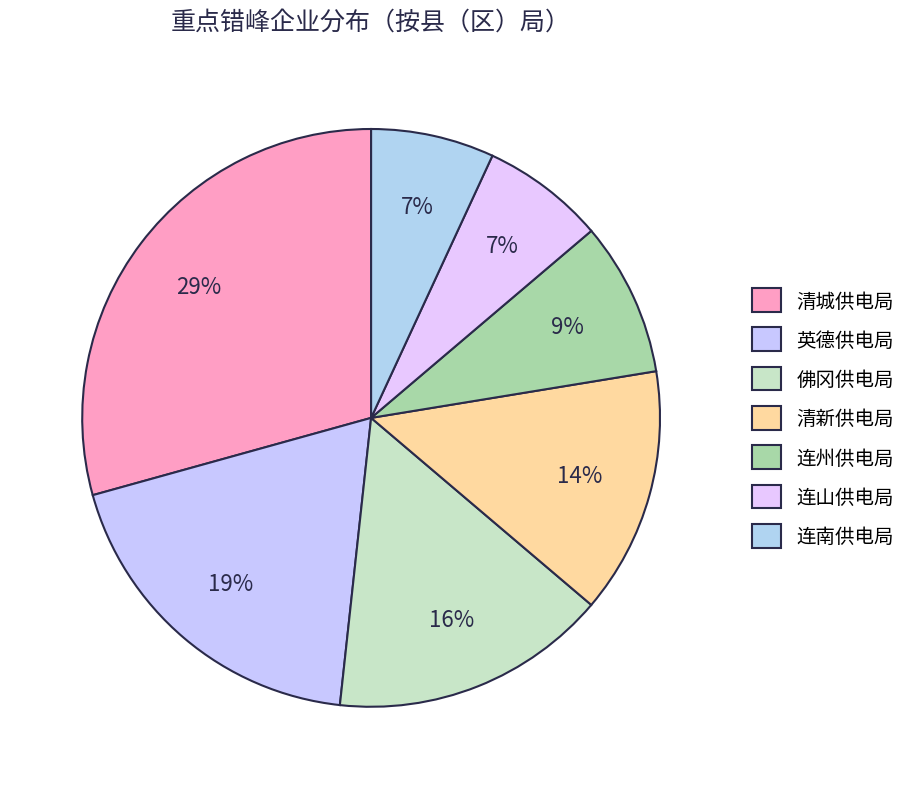

How many segments does this pie chart have?

7